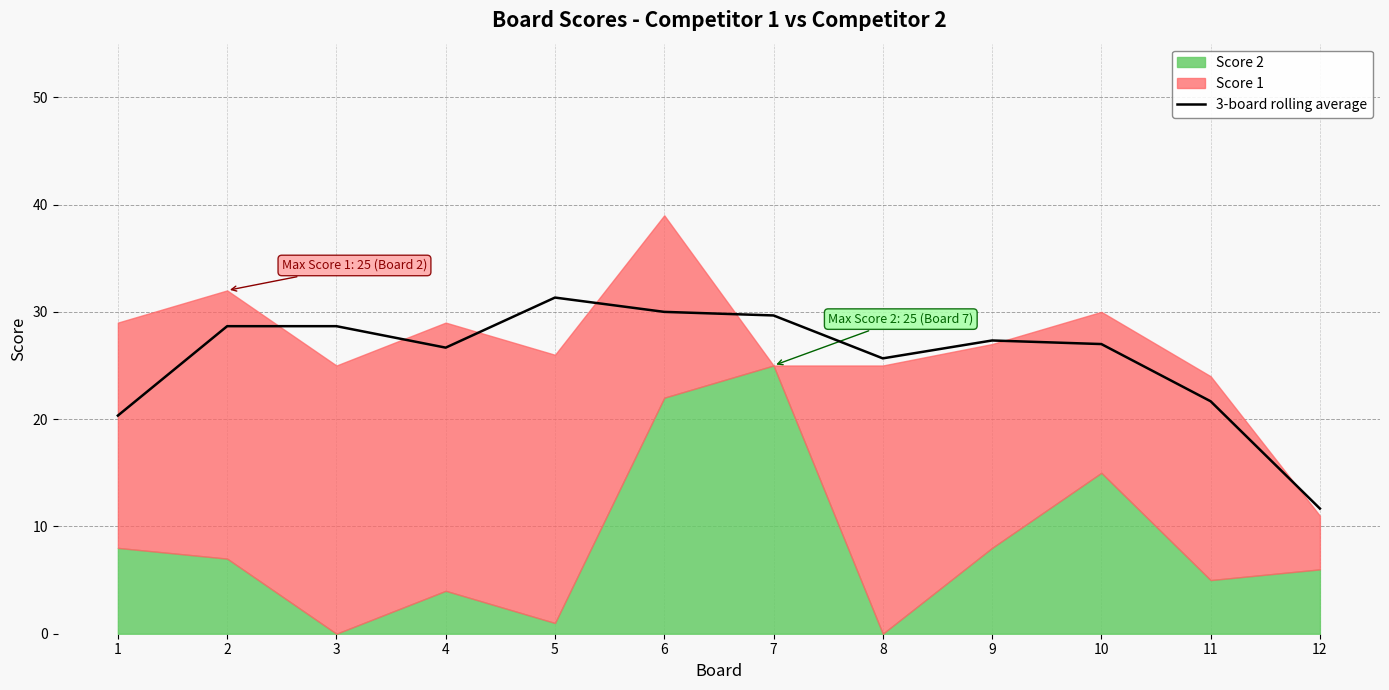

What is the maximum value for 3-board rolling average?

31.3